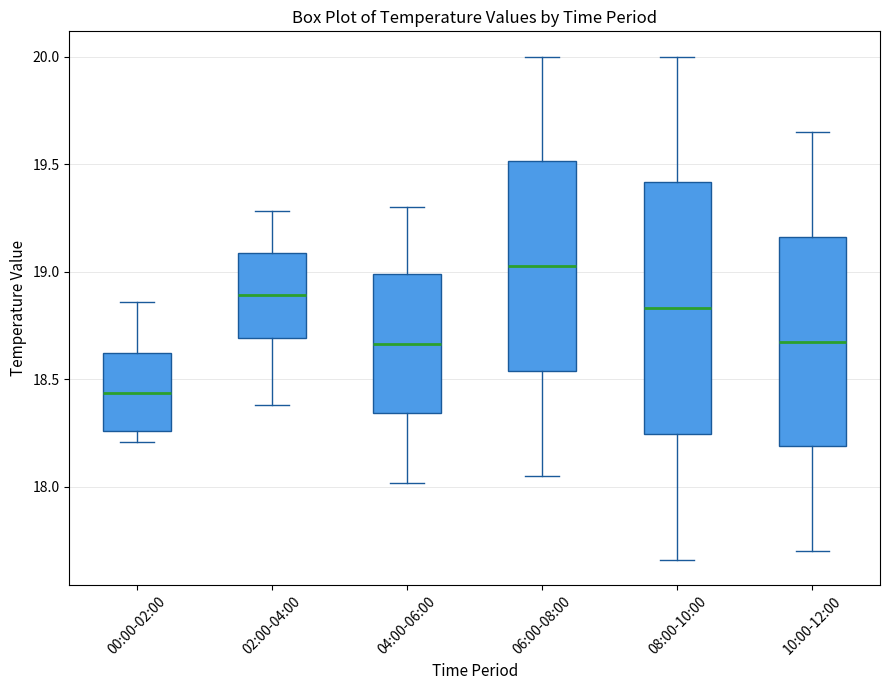

Reading left to right, transcribe this box plot: for each box, give where its median line is, the range the box spans, and where its two whiskers end, as read against the y-axis. The values are not printed on the chart, so give them approximately, as read against the axis.

00:00-02:00: median 18.45, box 18.25 to 18.60, whiskers 18.20 to 18.85
02:00-04:00: median 18.90, box 18.70 to 19.10, whiskers 18.40 to 19.30
04:00-06:00: median 18.65, box 18.35 to 19.00, whiskers 18.00 to 19.30
06:00-08:00: median 19.05, box 18.55 to 19.50, whiskers 18.05 to 20.00
08:00-10:00: median 18.85, box 18.25 to 19.40, whiskers 17.65 to 20.00
10:00-12:00: median 18.70, box 18.20 to 19.15, whiskers 17.70 to 19.65